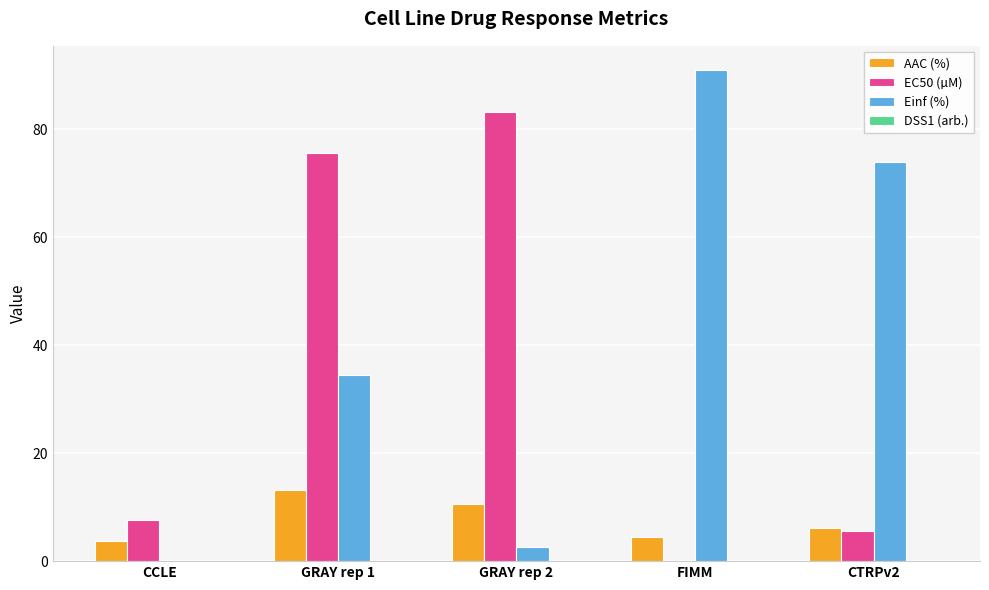

The value of EC50 (µM) at GRAY rep 1 is 26.0. True or false?

False